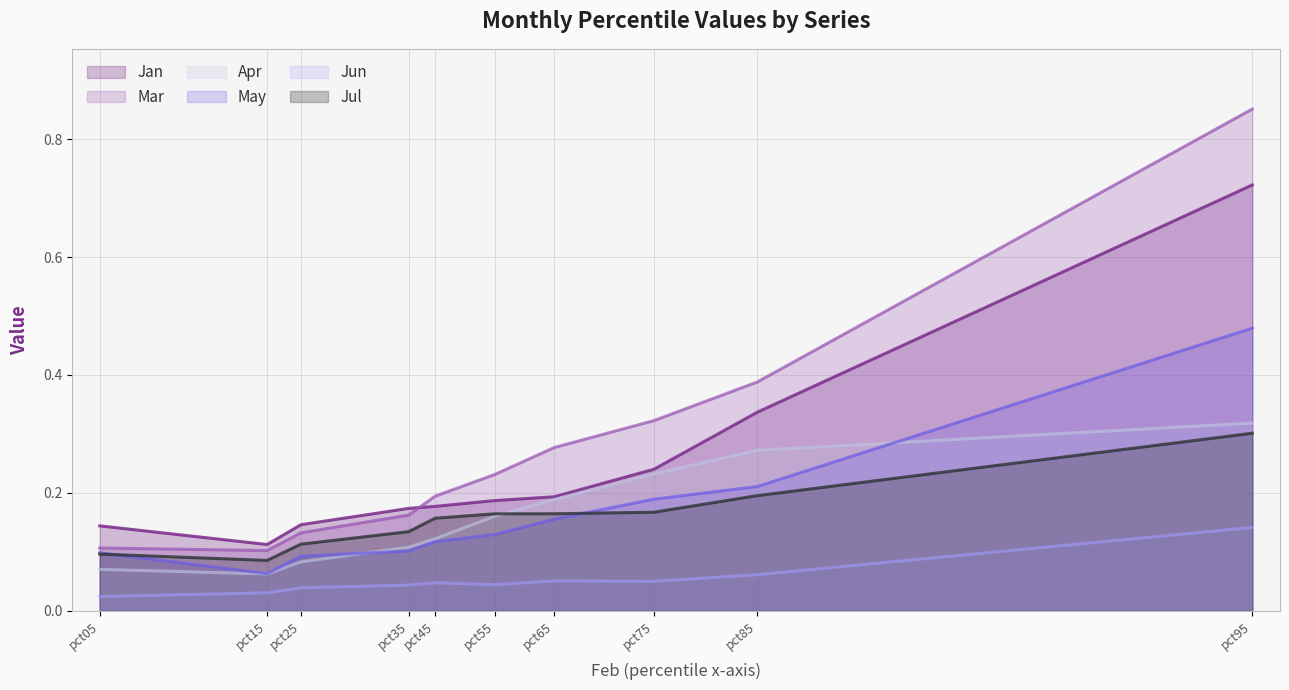

True or false: Mar has a value of 0.2 at pct35.

False